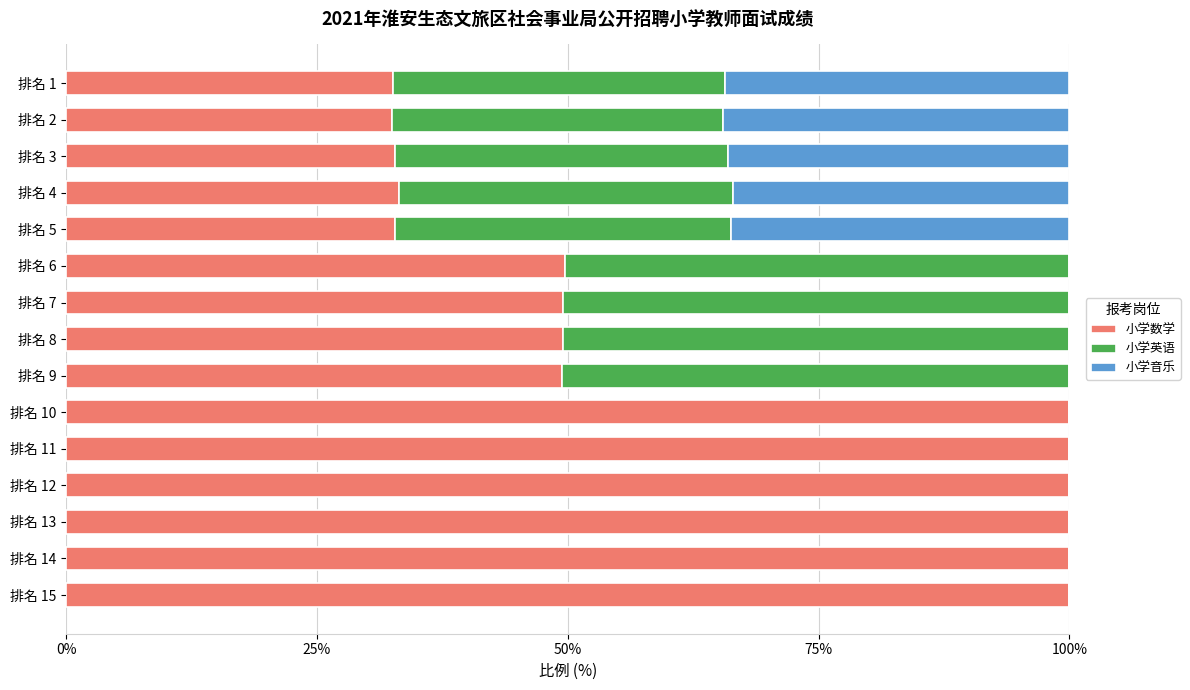

Is it true that 小学数学 equals 100.0 at 排名 12?

True